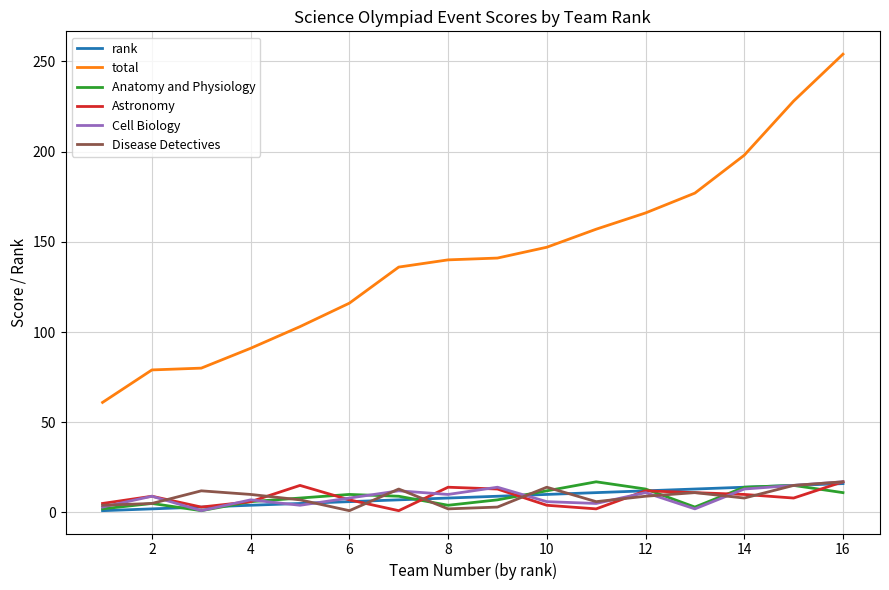

What is the maximum value for Anatomy and Physiology?

17